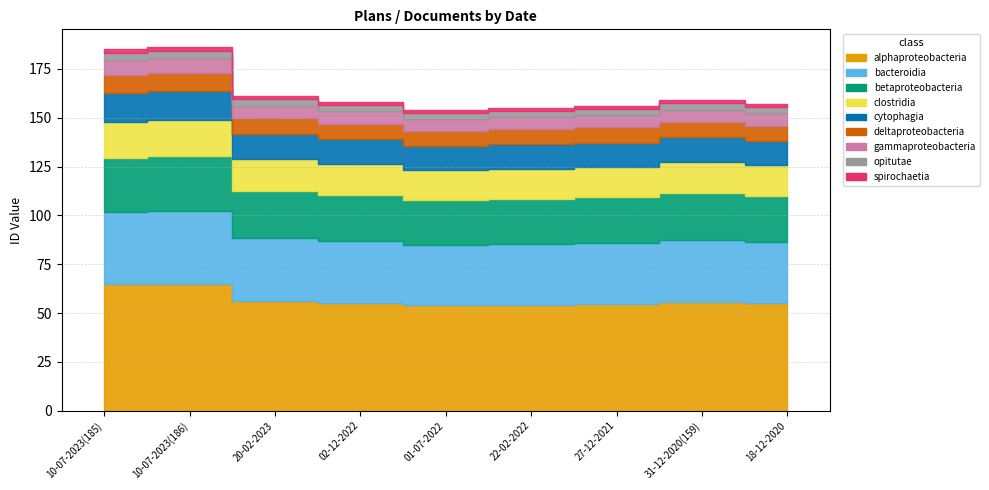

Which has a higher value, 31-12-2020(159) or 27-12-2021?

31-12-2020(159)